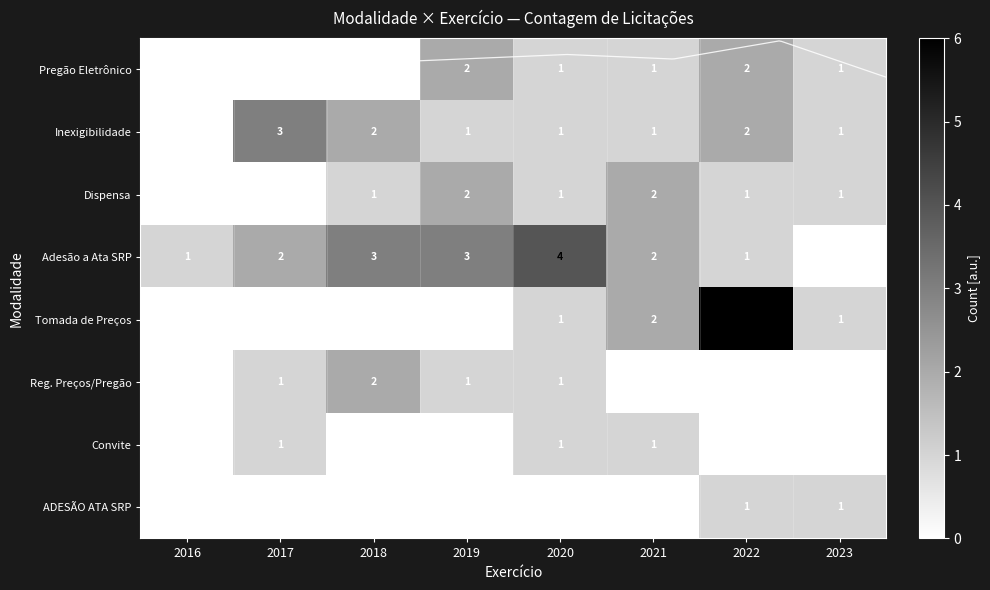

Which series has the widest spread of values?

row_4